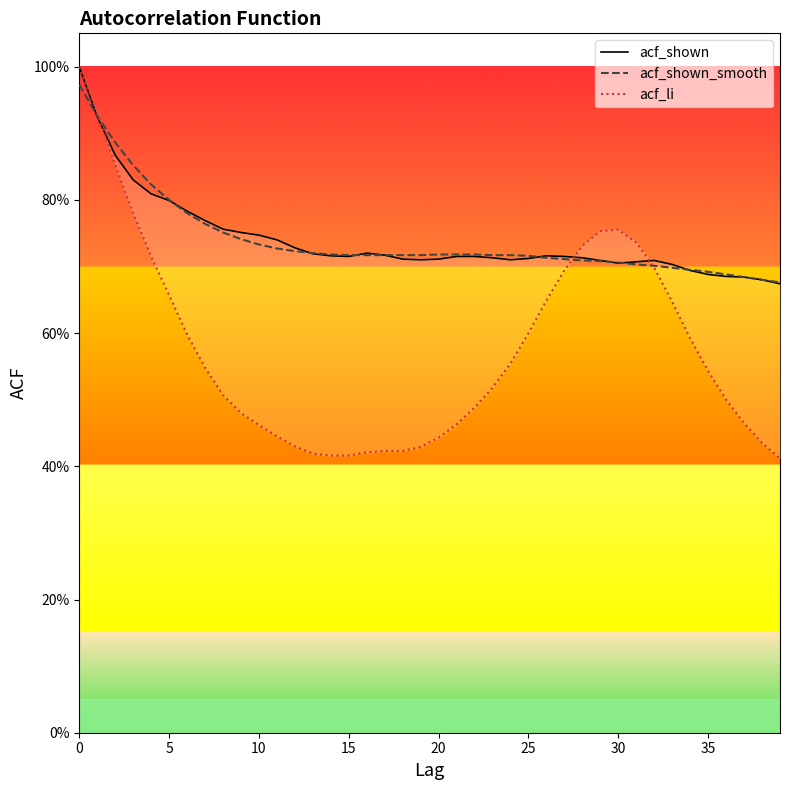

True or false: acf_shown has a value of 0.7 at 21.

True